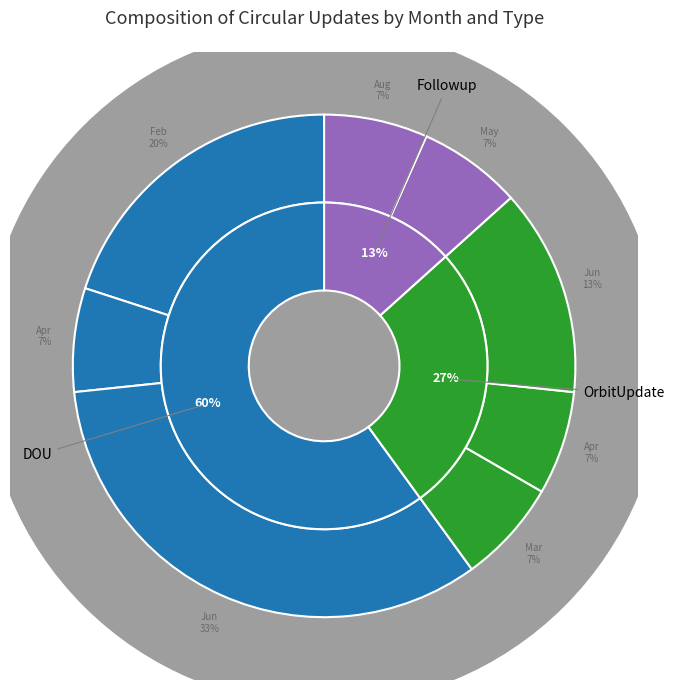

To the nearest percent, what percentage of the pie is Apr (OrbitUpdate)?

7%